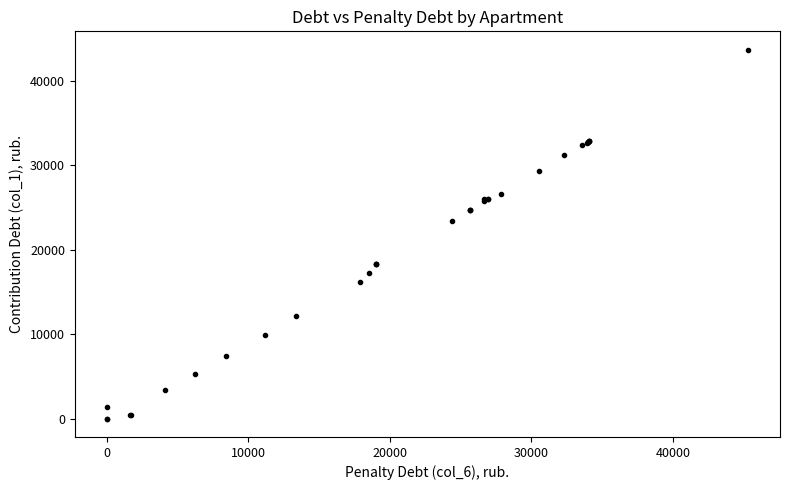

What Y value in the scatter plot is closest to 21822?

23342.7